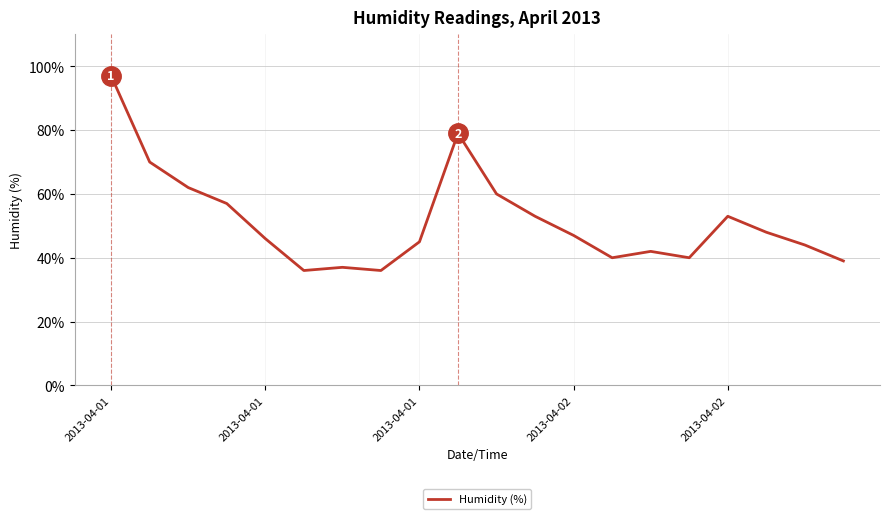

What is the smallest value displayed?

36